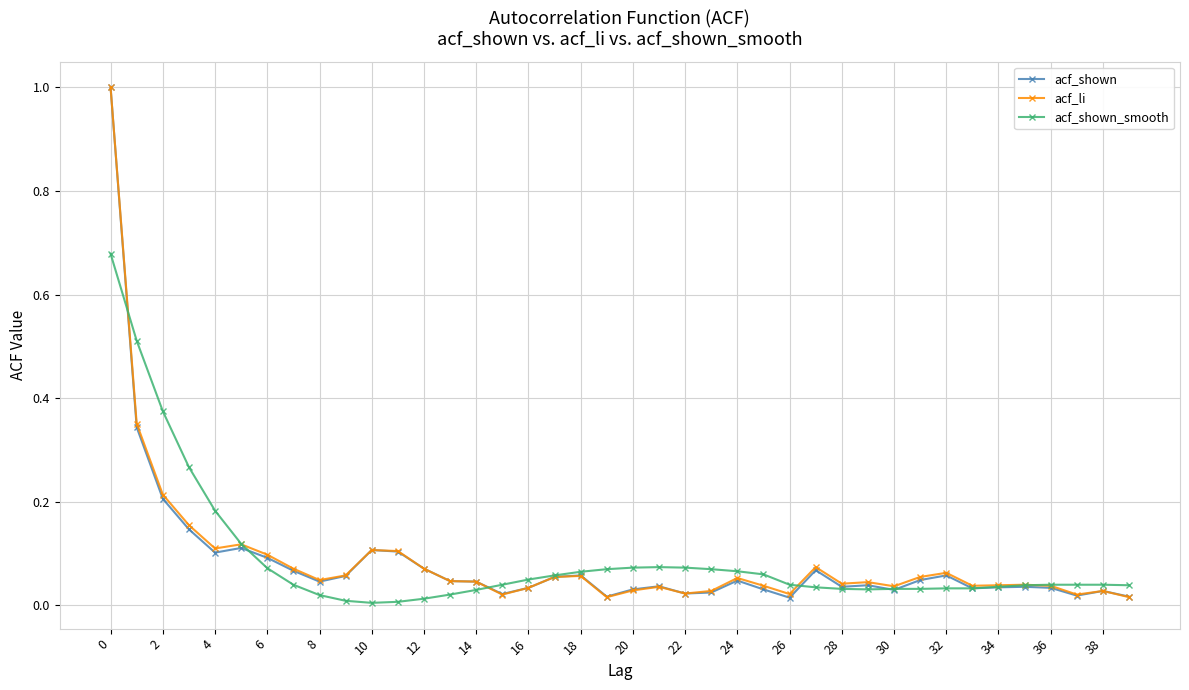

What is the highest value of the acf_shown series?

1.0